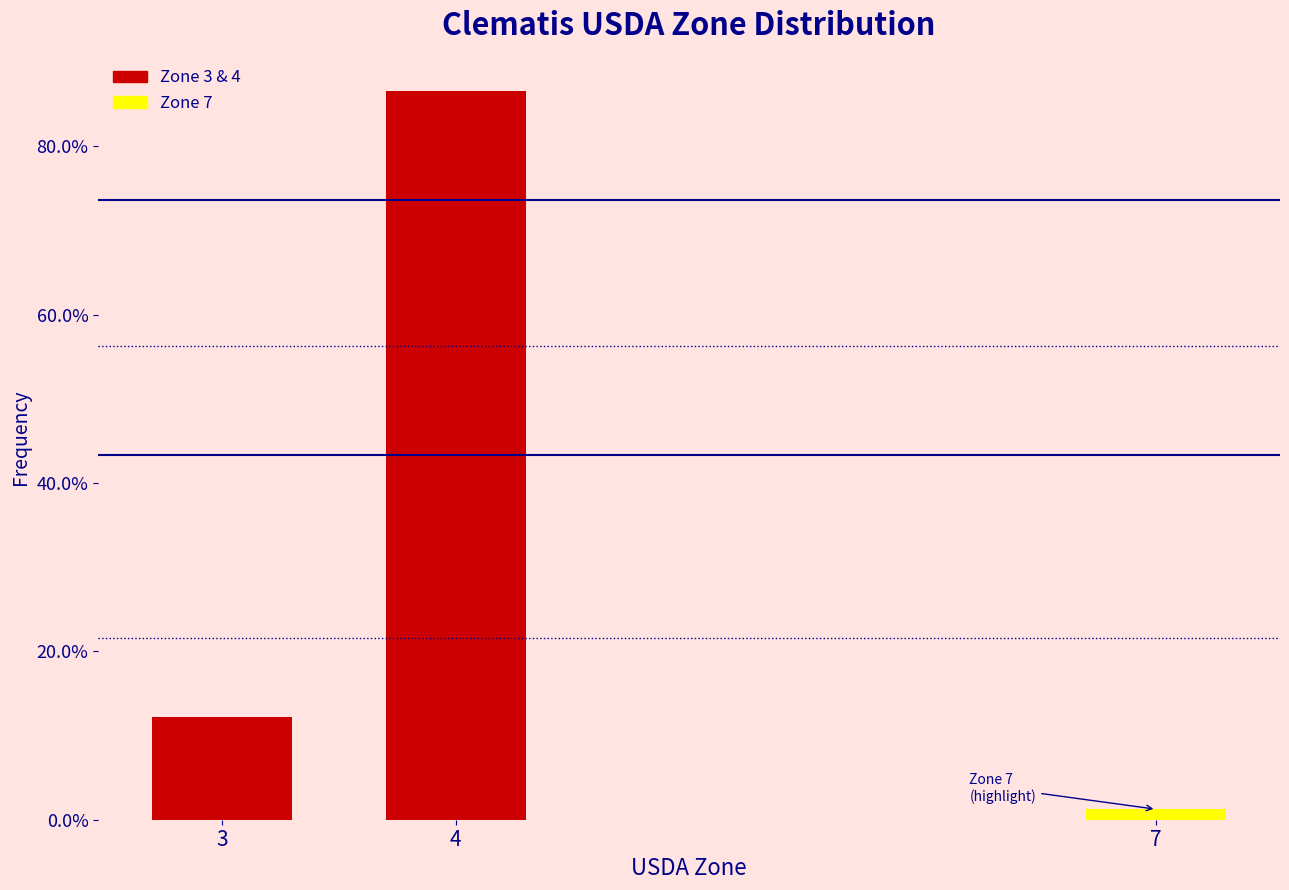

Reading left to right, extract all data points from this chart.

3=12.2	4=86.6	7=1.2